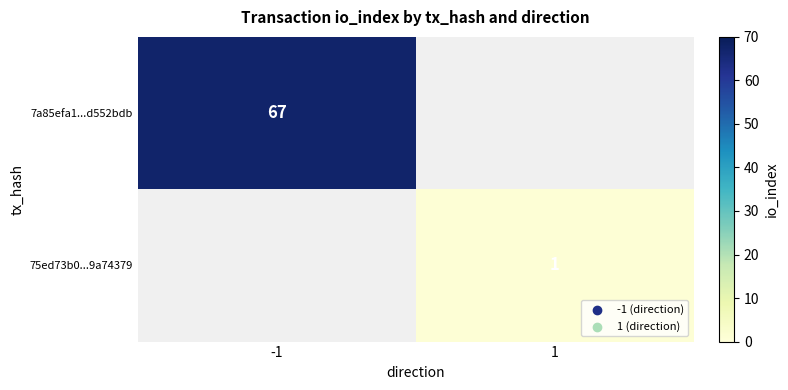

The value of 7a85efa1...d552bdb at -1 is 32. True or false?

False